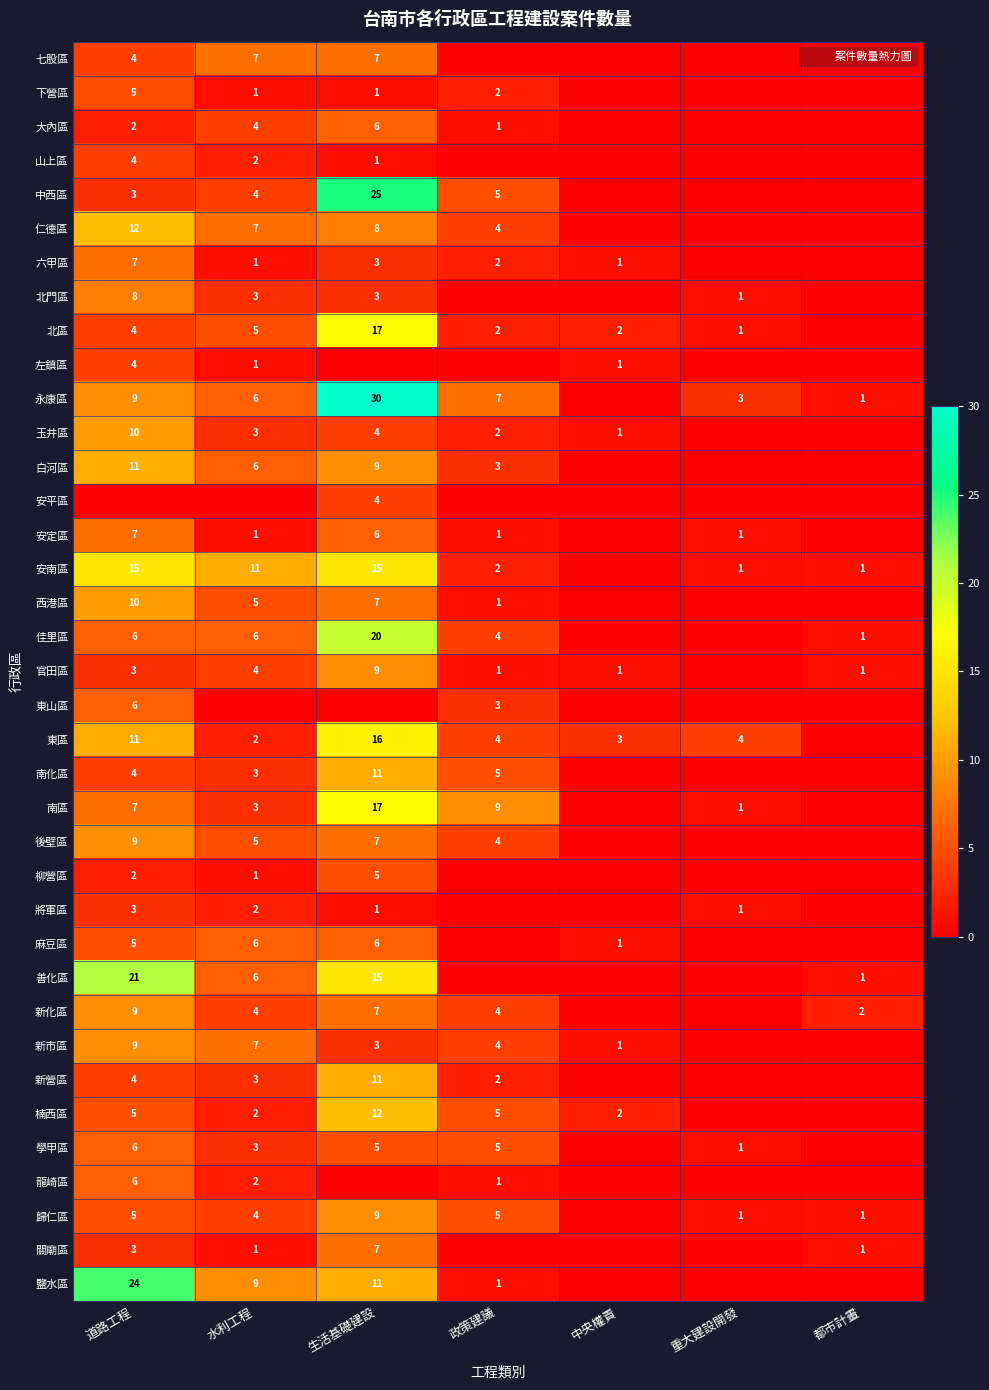

At 政策建議, list the series in order from smallest to largest.

七股區, 山上區, 北門區, 左鎮區, 安平區, 柳營區, 將軍區, 麻豆區, 善化區, 關廟區, 大內區, 安定區, 西港區, 官田區, 龍崎區, 鹽水區, 下營區, 六甲區, 北區, 玉井區, 安南區, 新營區, 白河區, 東山區, 仁德區, 佳里區, 東區, 後壁區, 新化區, 新市區, 中西區, 南化區, 楠西區, 學甲區, 歸仁區, 永康區, 南區